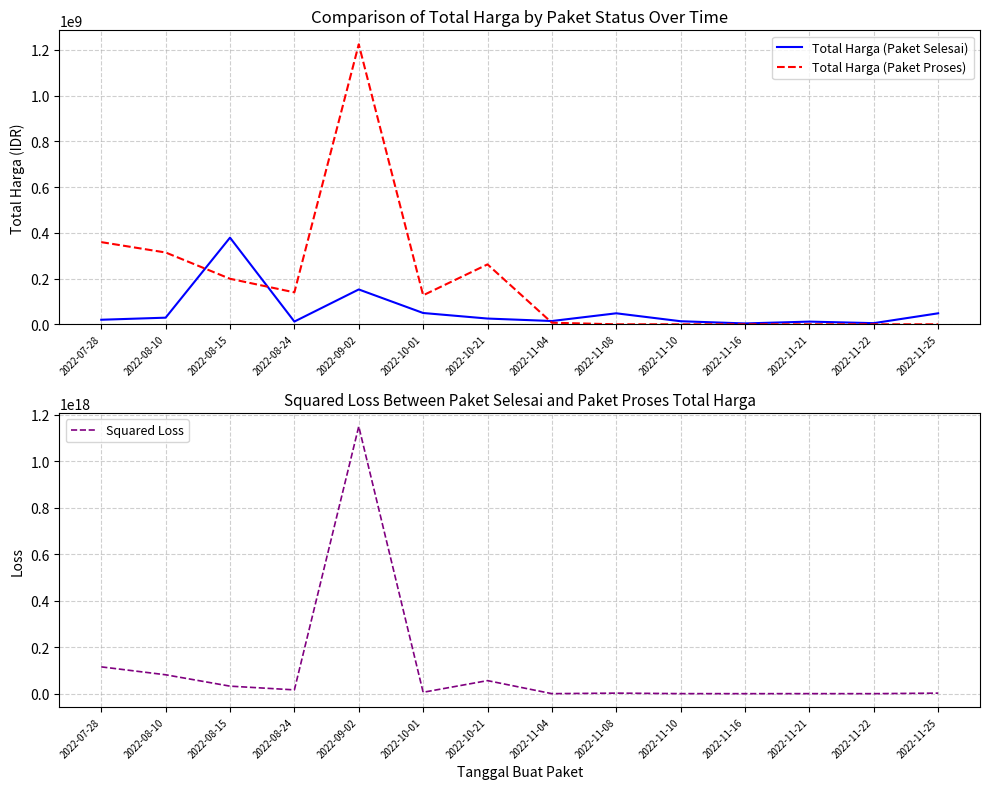

Does the chart display data point markers on the line(s)?

No